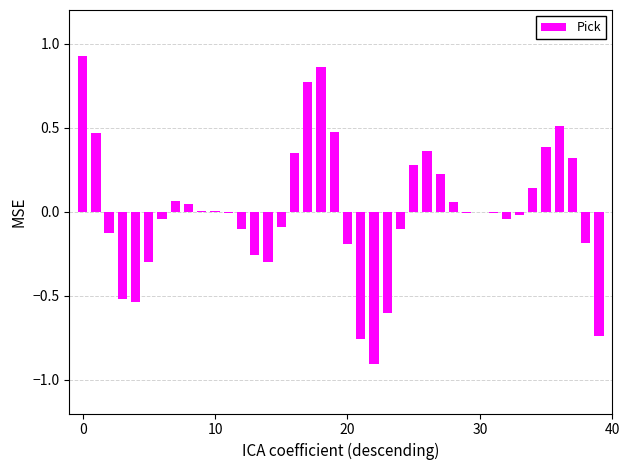

What is the difference between the second highest and minimum values?

1.8